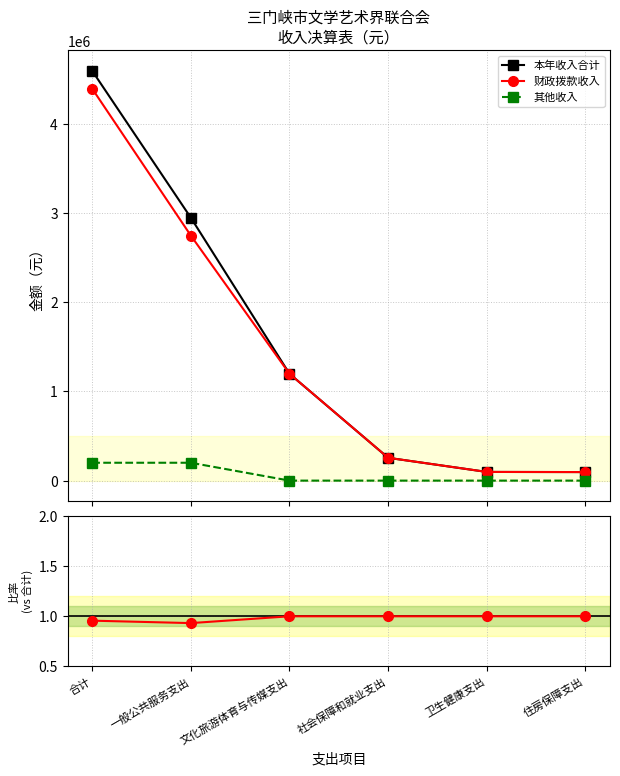

Is the value of 本年收入合计 at 文化旅游体育与传媒支出 greater than the value of 财政拨款收入 at 卫生健康支出?

Yes